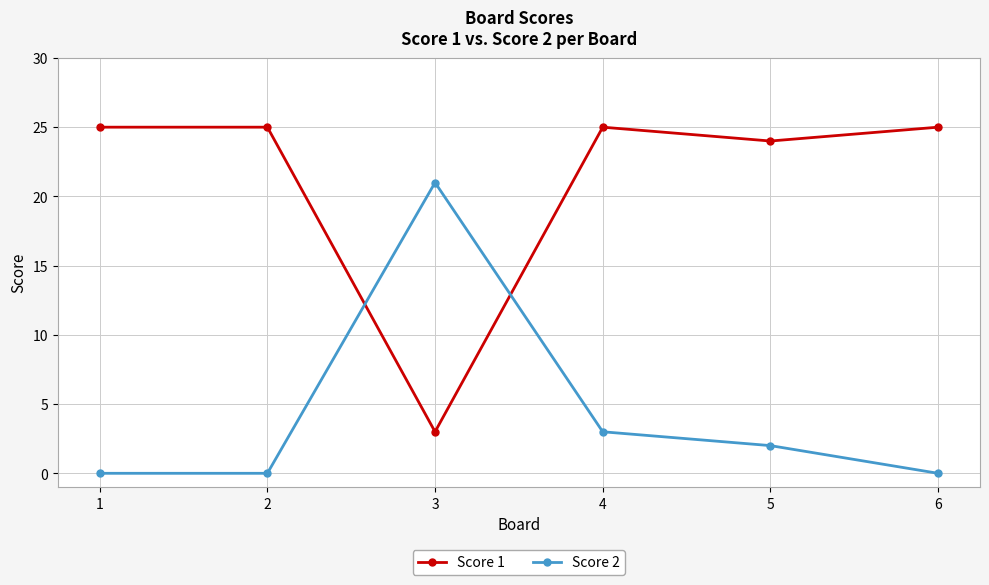

What are all the series names shown in the legend?

Score 1, Score 2